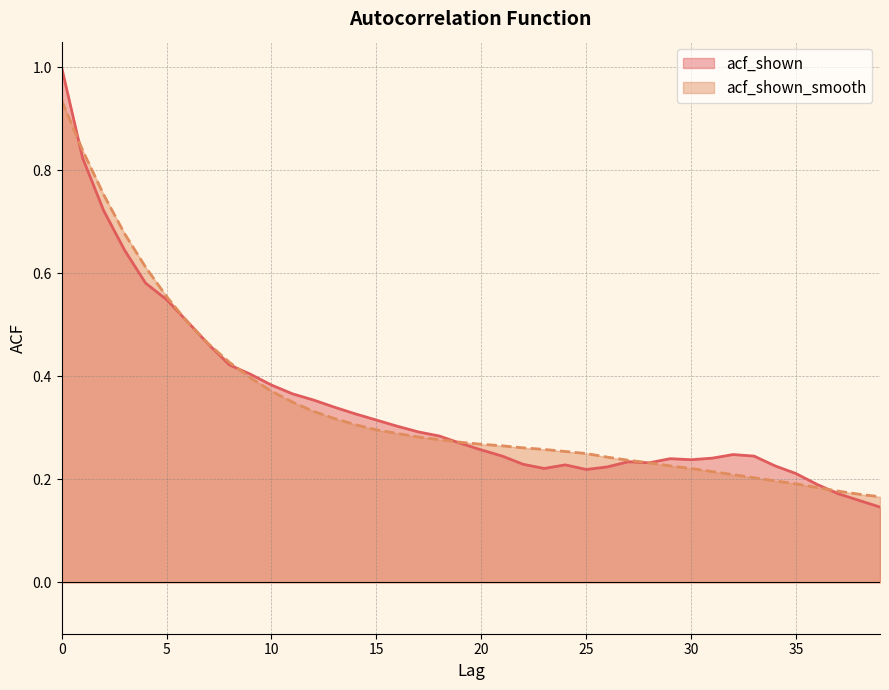

Reading left to right, extract all data points from this chart.

acf_shown: 0=1.0	1=0.8	2=0.7	3=0.6	4=0.6	5=0.5	6=0.5	7=0.5	8=0.4	9=0.4	10=0.4	11=0.4	12=0.4	13=0.3	14=0.3	15=0.3	16=0.3	17=0.3	18=0.3	19=0.3	20=0.3	21=0.2	22=0.2	23=0.2	24=0.2	25=0.2	26=0.2	27=0.2	28=0.2	29=0.2	30=0.2	31=0.2	32=0.2	33=0.2	34=0.2	35=0.2	36=0.2	37=0.2	38=0.2	39=0.1
acf_shown_smooth: 0=0.9	1=0.8	2=0.8	3=0.7	4=0.6	5=0.6	6=0.5	7=0.5	8=0.4	9=0.4	10=0.4	11=0.3	12=0.3	13=0.3	14=0.3	15=0.3	16=0.3	17=0.3	18=0.3	19=0.3	20=0.3	21=0.3	22=0.3	23=0.3	24=0.3	25=0.2	26=0.2	27=0.2	28=0.2	29=0.2	30=0.2	31=0.2	32=0.2	33=0.2	34=0.2	35=0.2	36=0.2	37=0.2	38=0.2	39=0.2